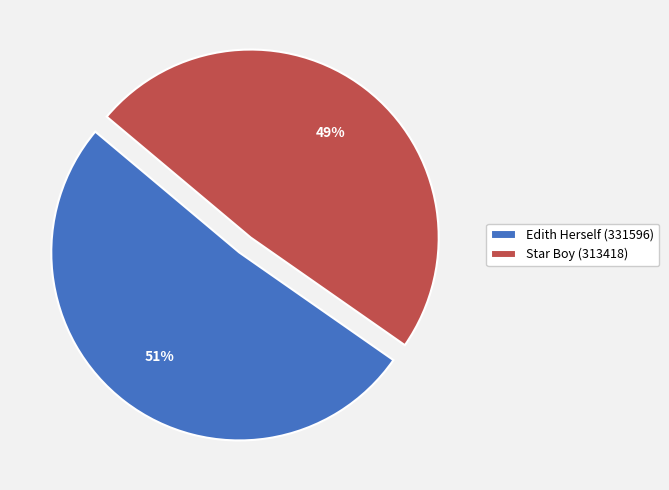

Rank the categories by value from highest to lowest.

Edith Herself (331596), Star Boy (313418)